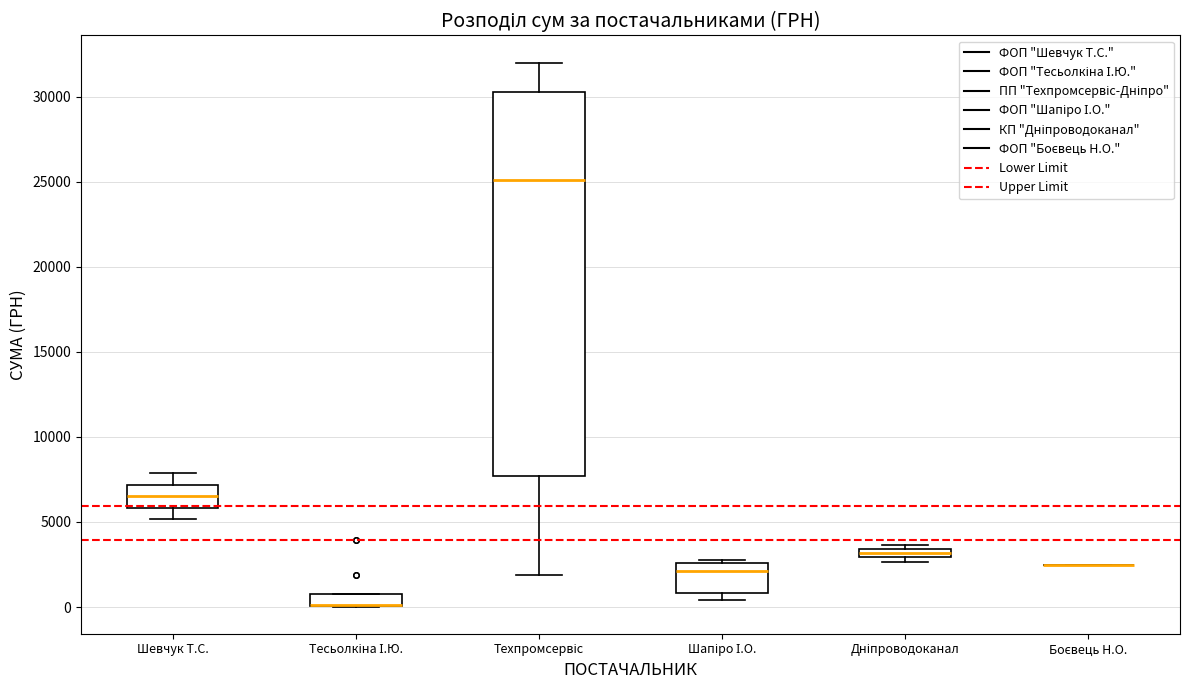

Where is the lower edge of the box for Тесьолкіна І.Ю. on the y-axis? The values are not printed on the chart, so give them approximately, as read against the axis.

0